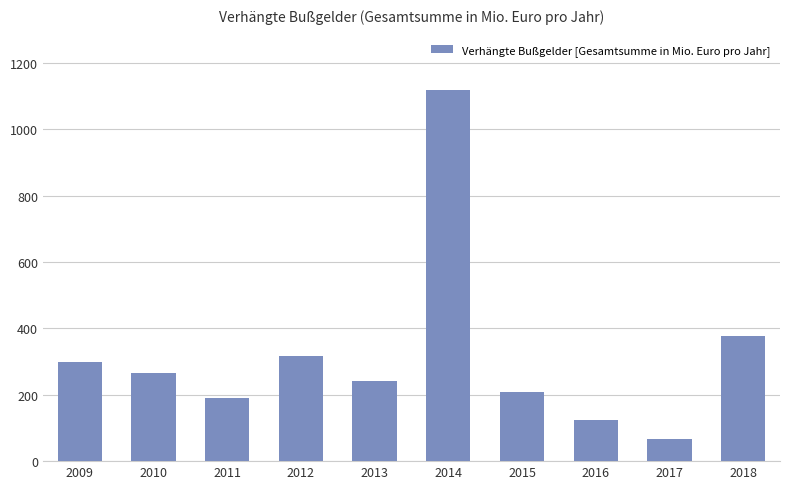

What is the maximum value shown in the chart?

1117.0